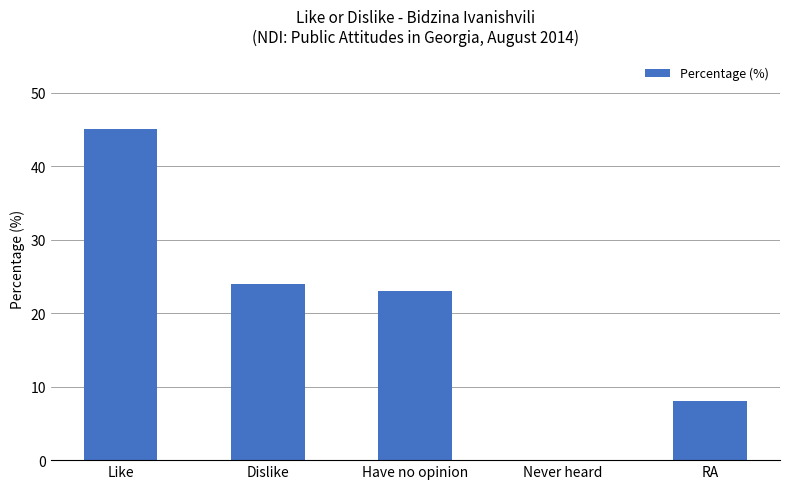

What is the maximum value shown in the chart?

45